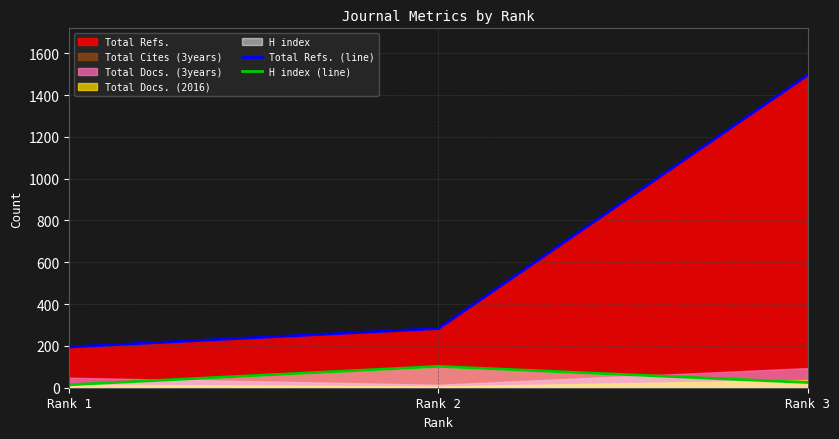

Between Rank 2 and Rank 3, which series saw the biggest shift?

Total Refs. (line)